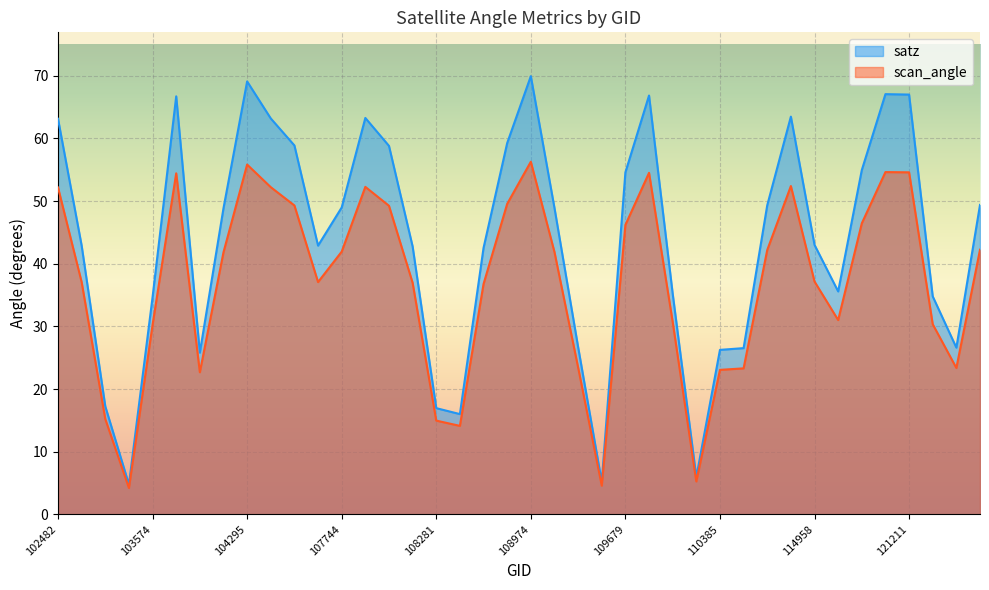

What is the minimum value for scan_angle?

4.2